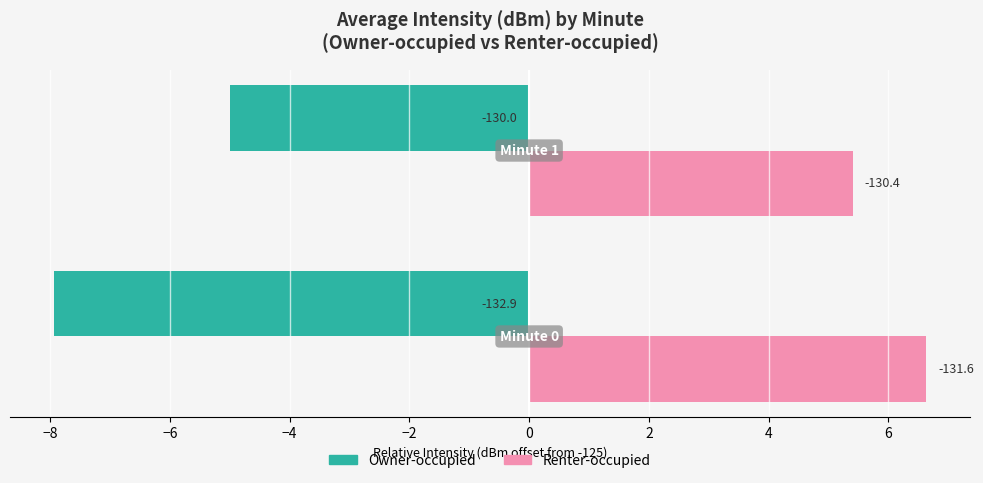

What are all the series names shown in the legend?

Owner-occupied, Renter-occupied